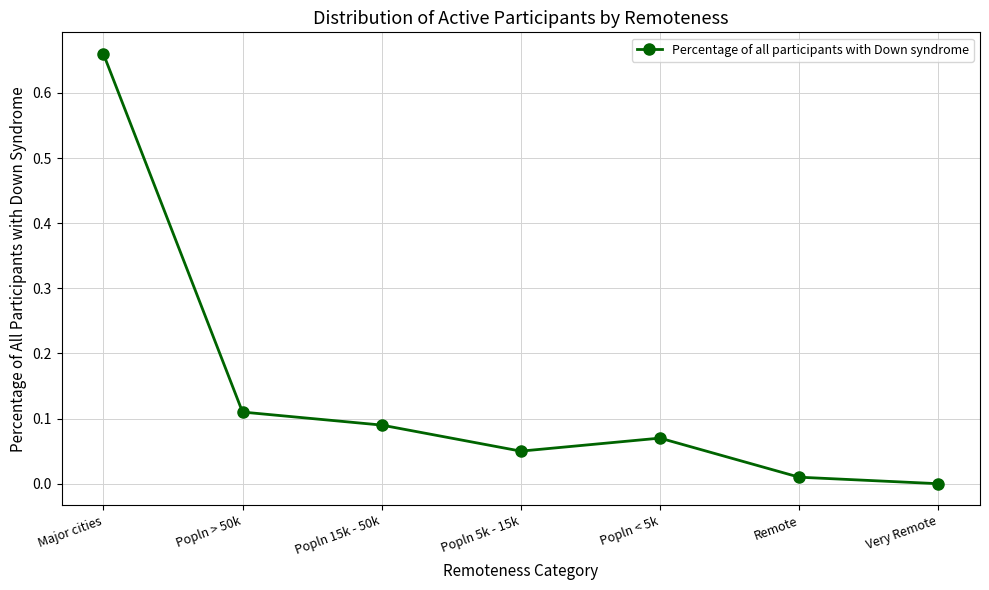

At which category does the data reach its first local valley?

Popln 5k - 15k